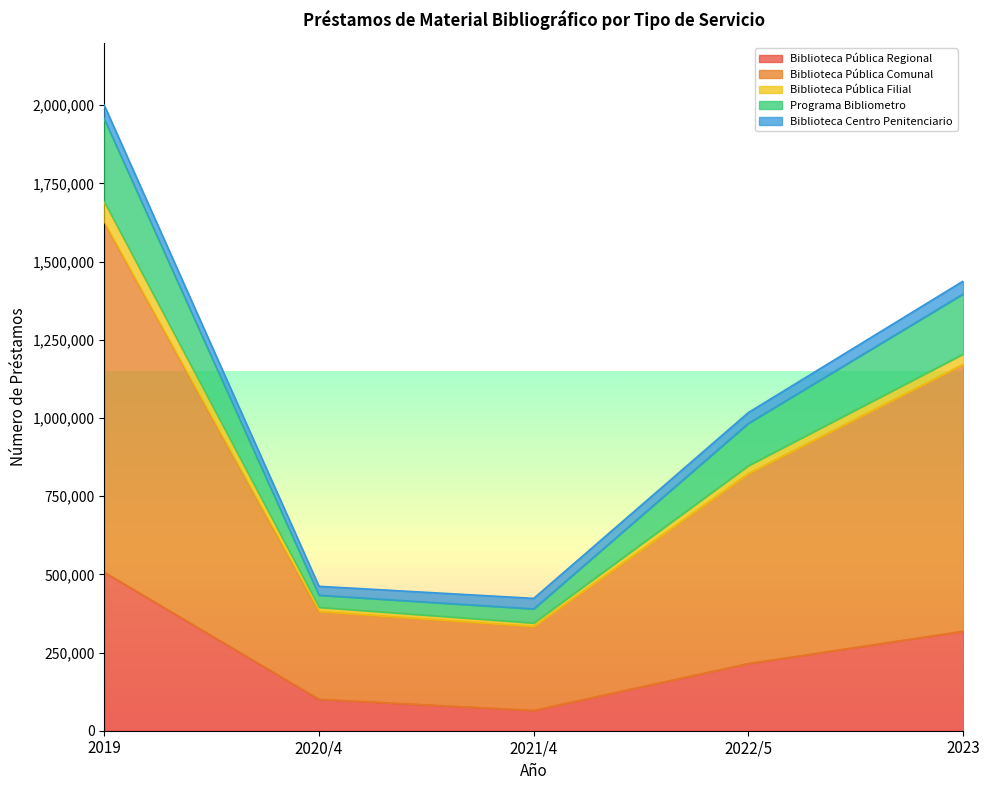

List the labels in order of Biblioteca Pública Comunal value, smallest first.

2021/4, 2020/4, 2022/5, 2023, 2019